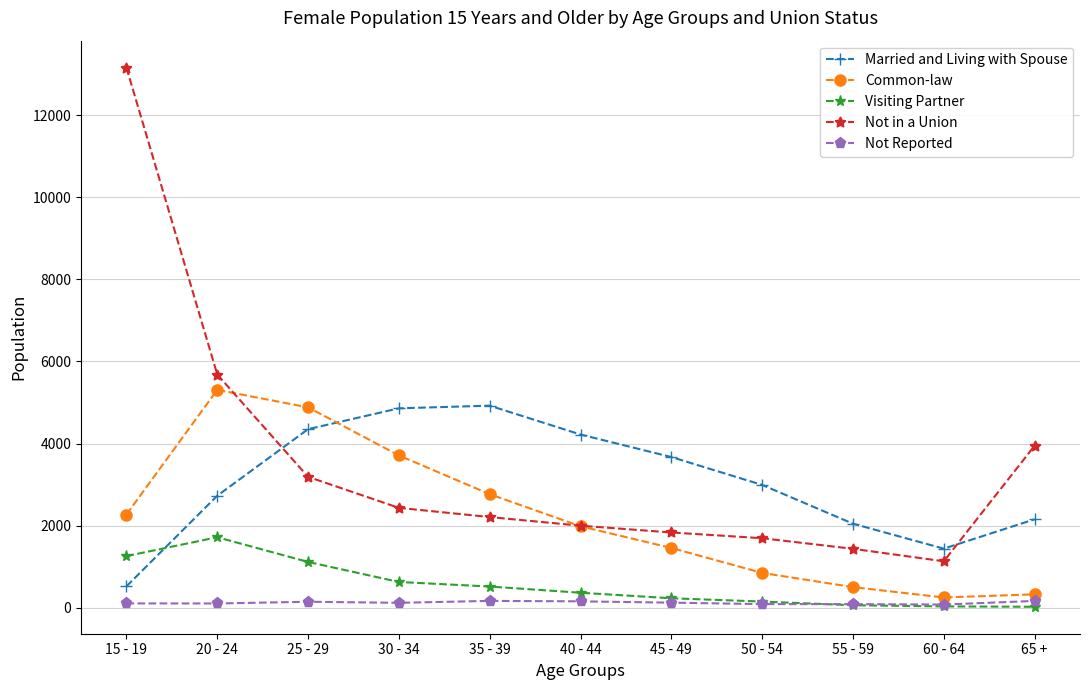

At which category does Common-law reach its first local peak?

20 - 24